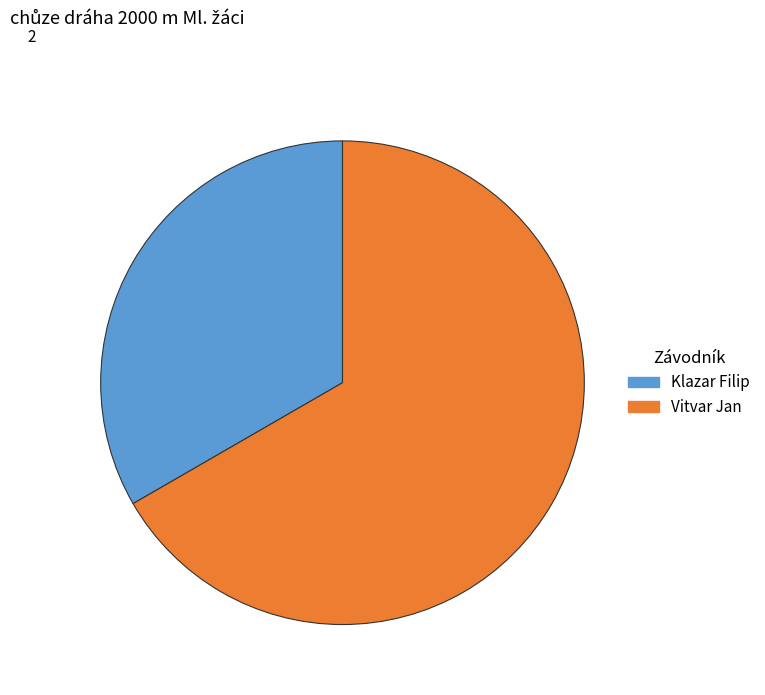

What is the largest slice in the pie chart?

Vitvar Jan